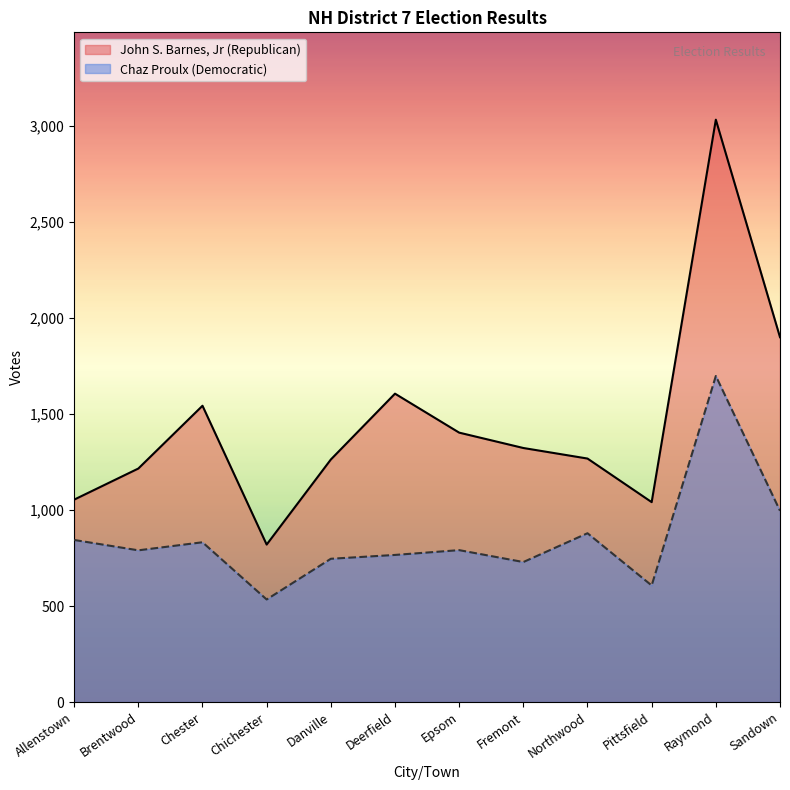

At which category is the sum across all series the highest?

Raymond